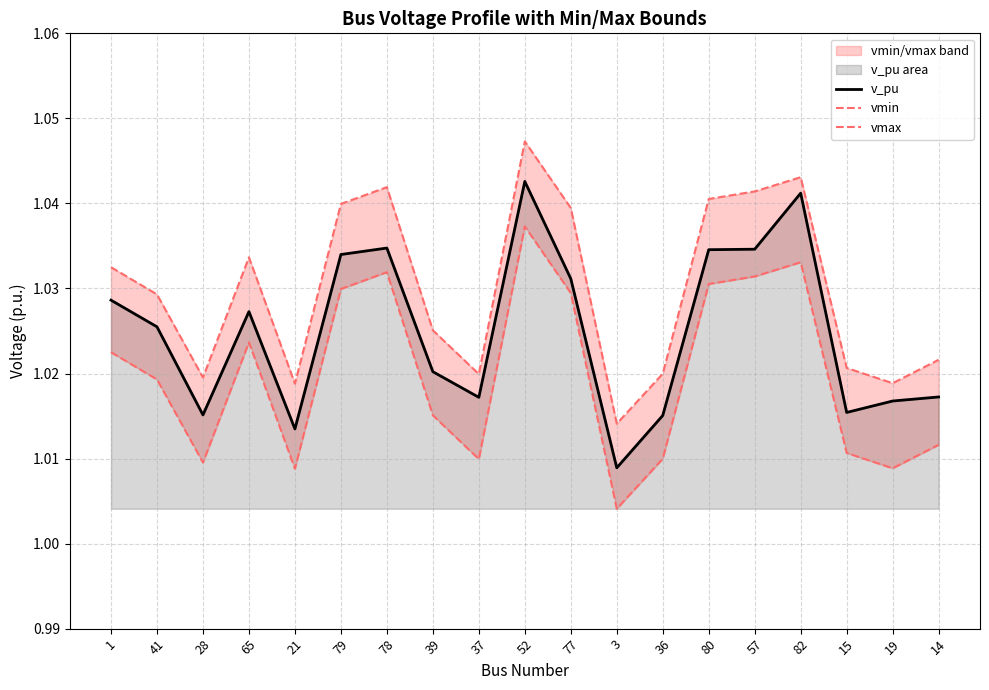

At which category does the chart reach its minimum across all series?

3